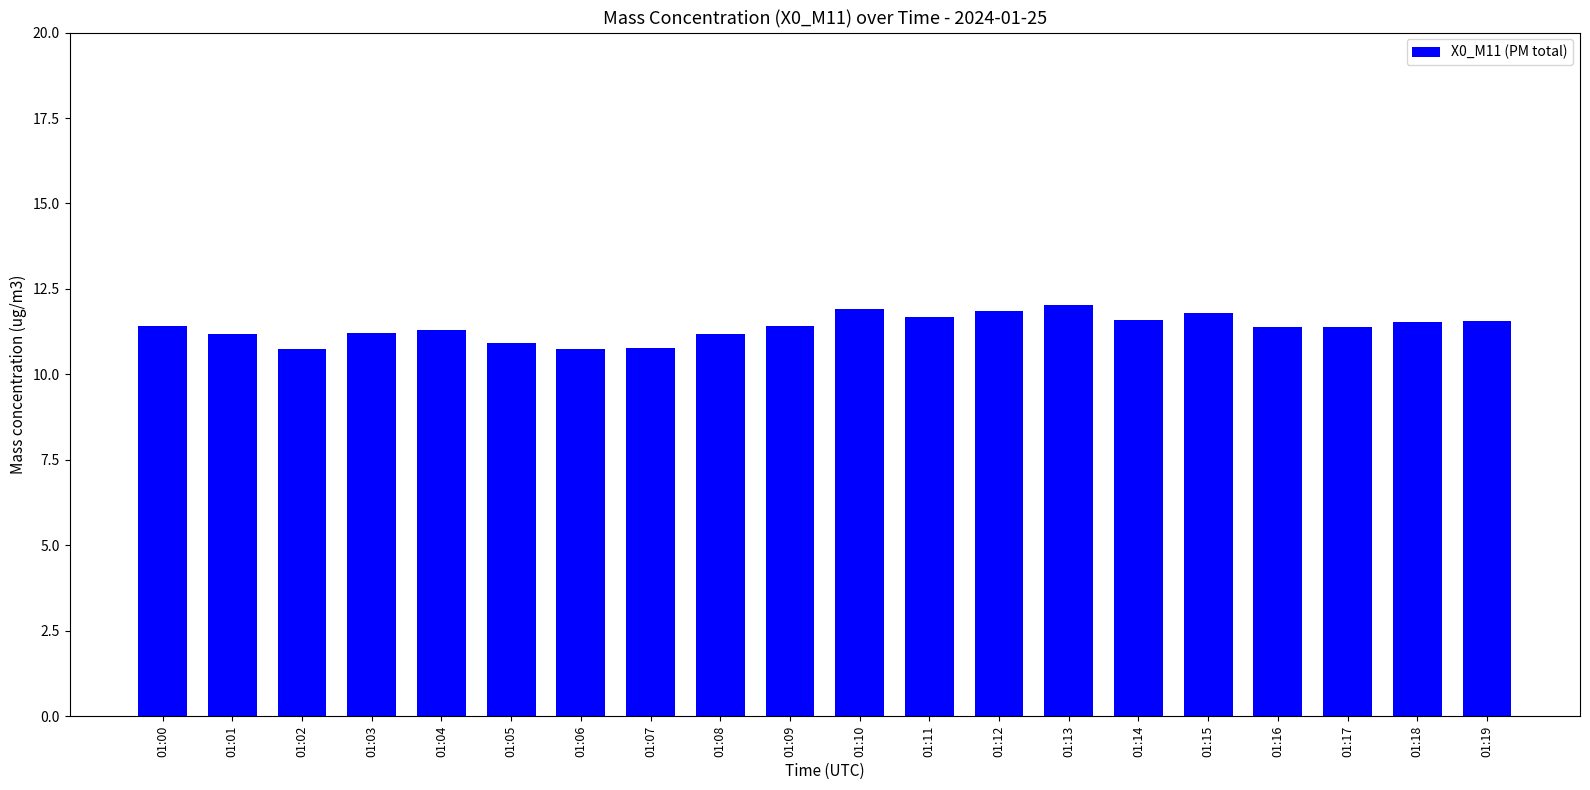

What is the difference between the maximum and second lowest values?

1.3